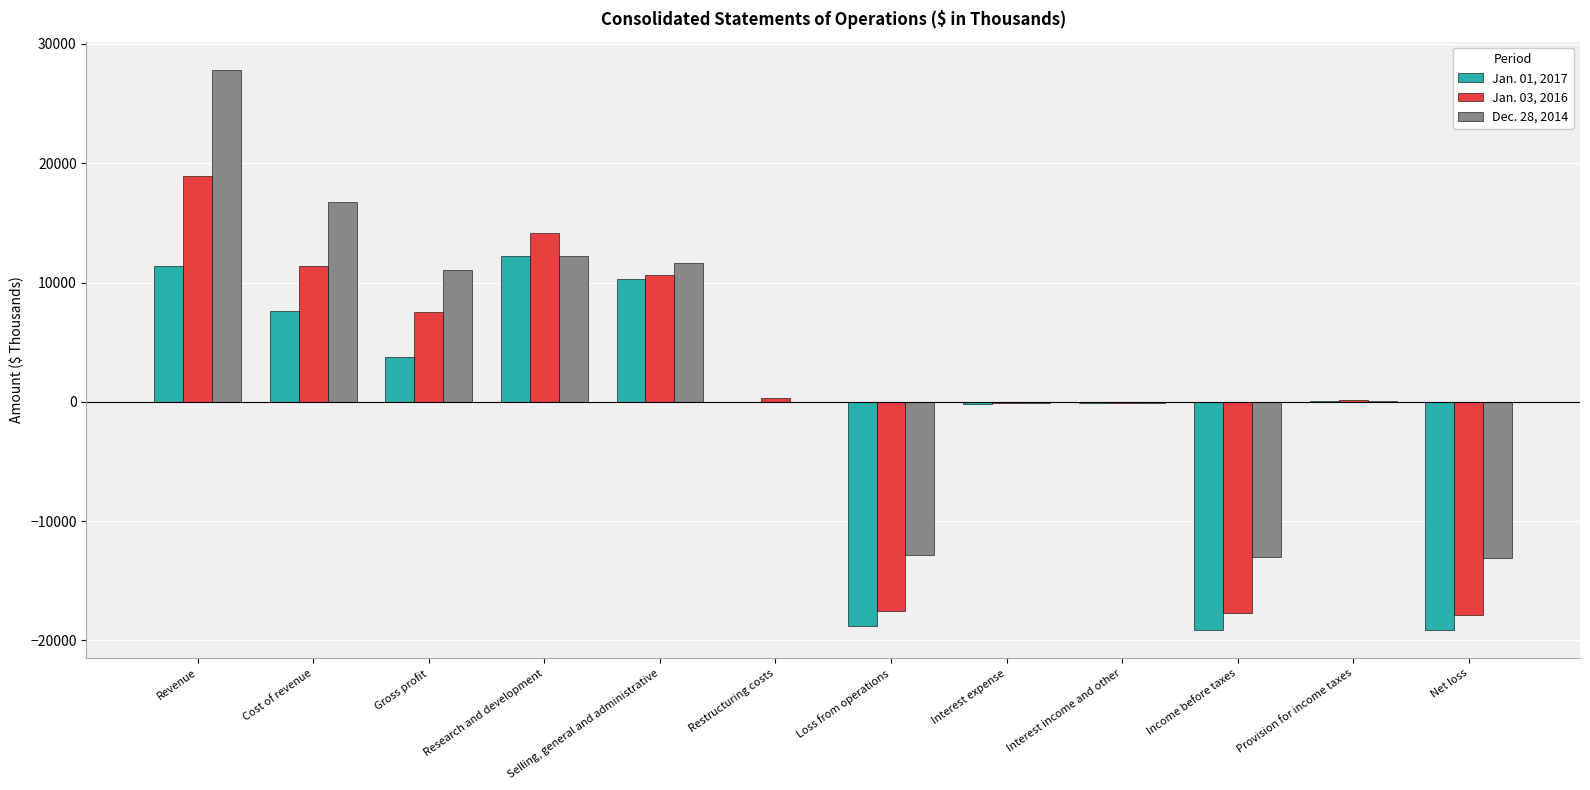

Count the number of categories in the chart.

12